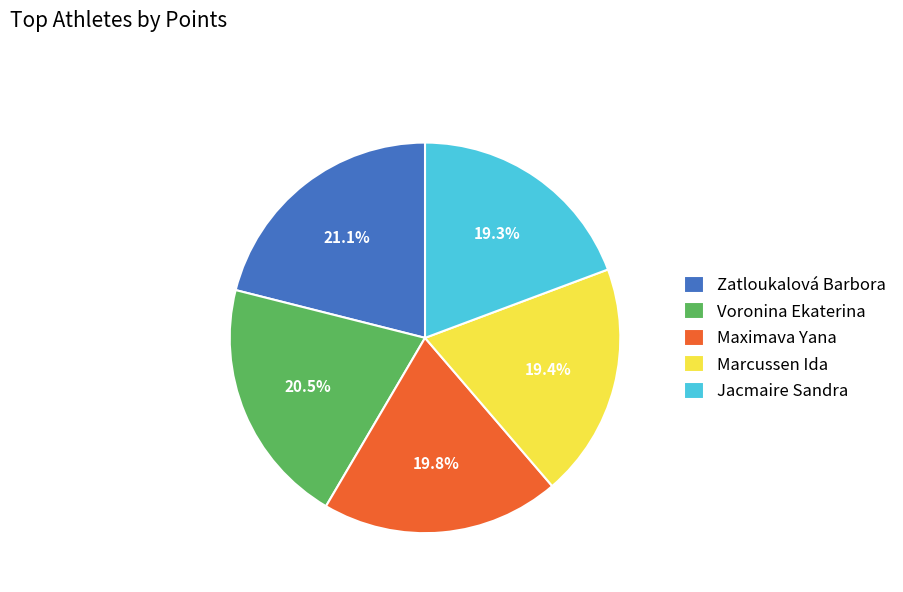

How many segments does this pie chart have?

5